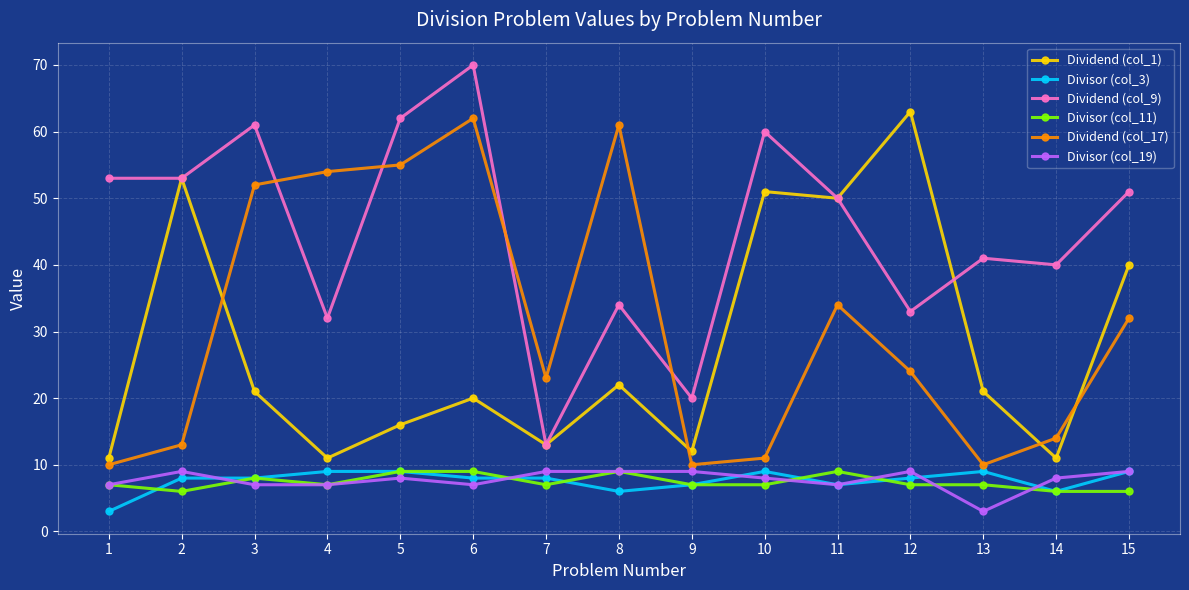

What is the sum of all Divisor (col_3) values?

114